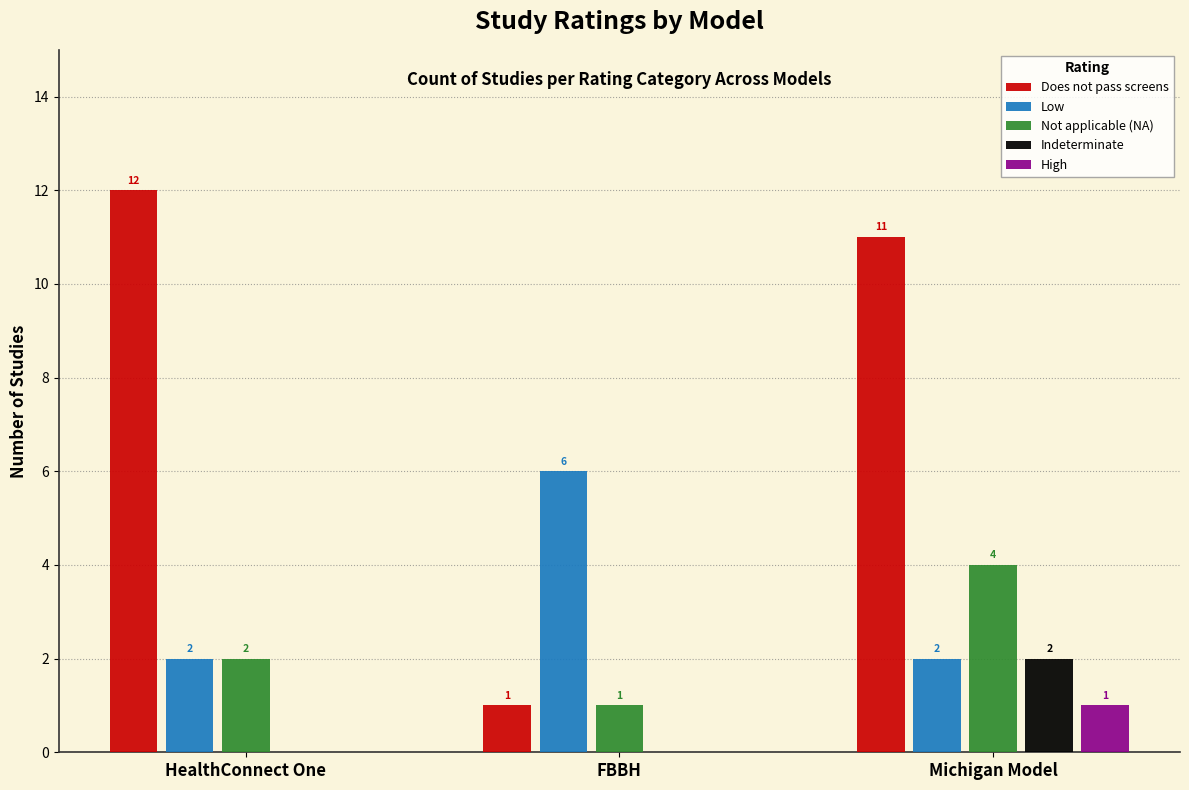

How many groups of bars are there?

3